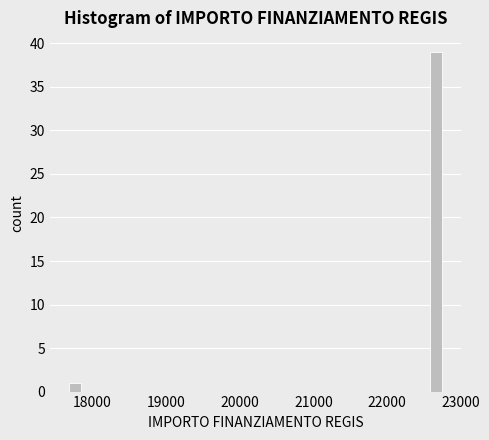

Read against the x-axis, roughly where is the centre of the tallest bar?

22700